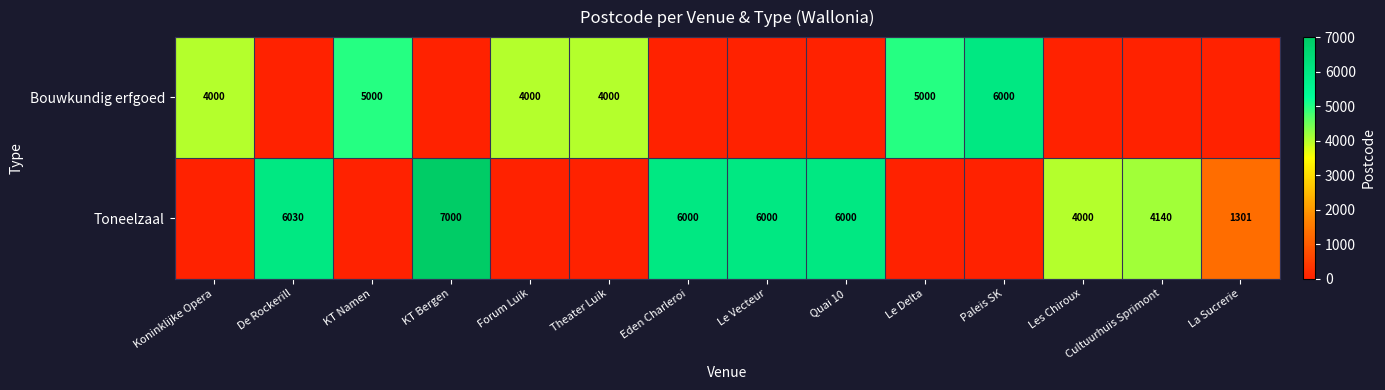

True or false: Bouwkundig erfgoed has a value of 5000 at KT Namen.

True